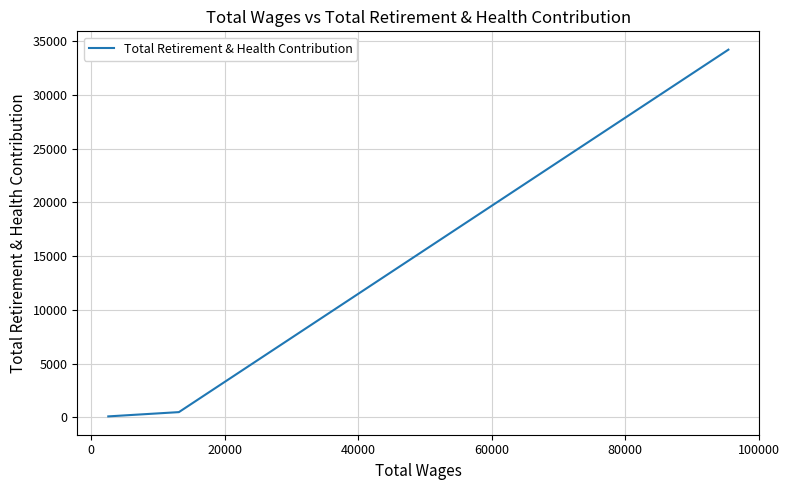

Is it true that the value at 120000 is 89?

False